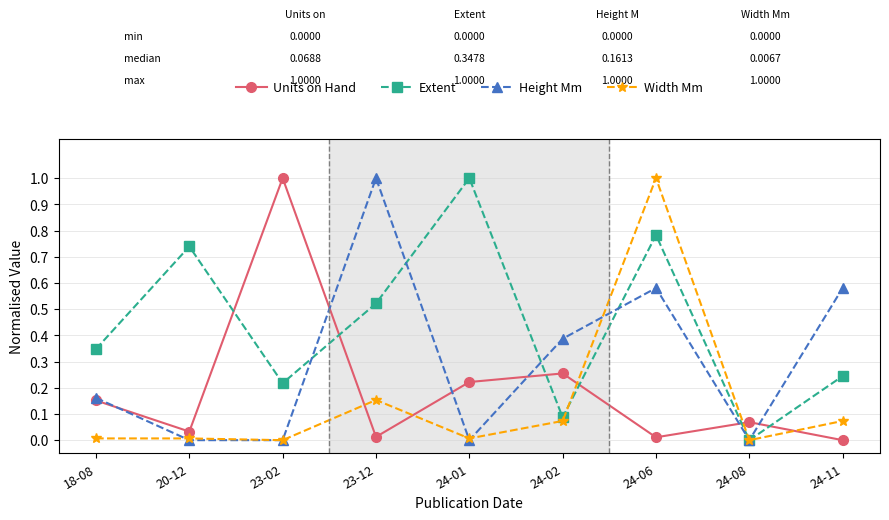

How many interior local peaks does the Units on Hand series have?

3